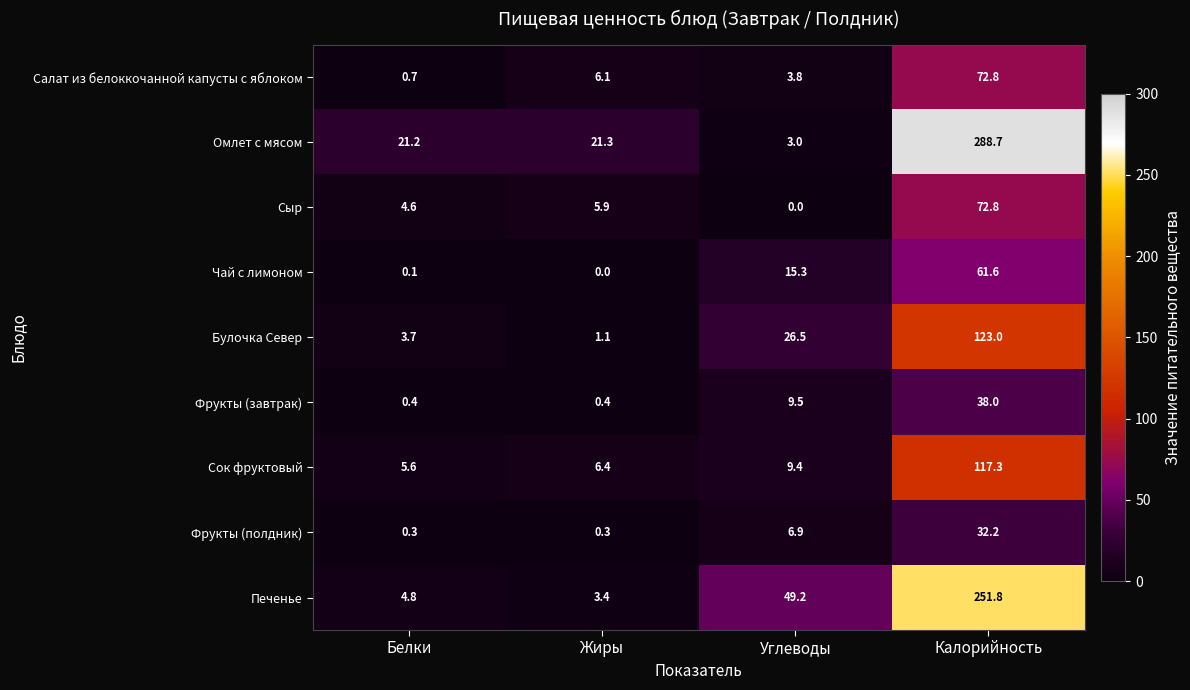

Which series has the largest total across all categories?

Омлет с мясом